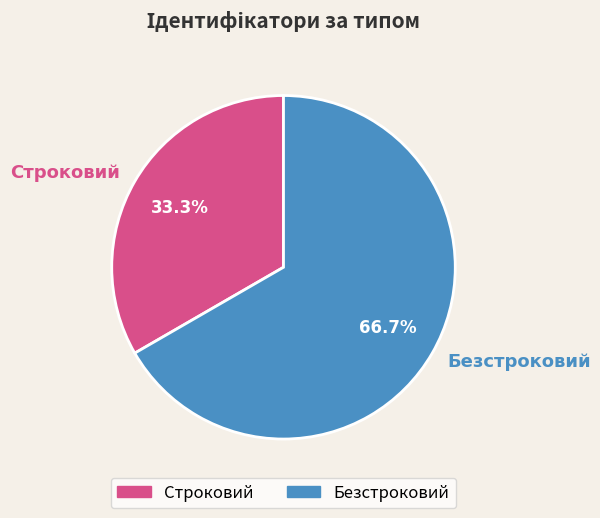

To the nearest percent, what is the difference between the largest and smallest slice percentages?

33%